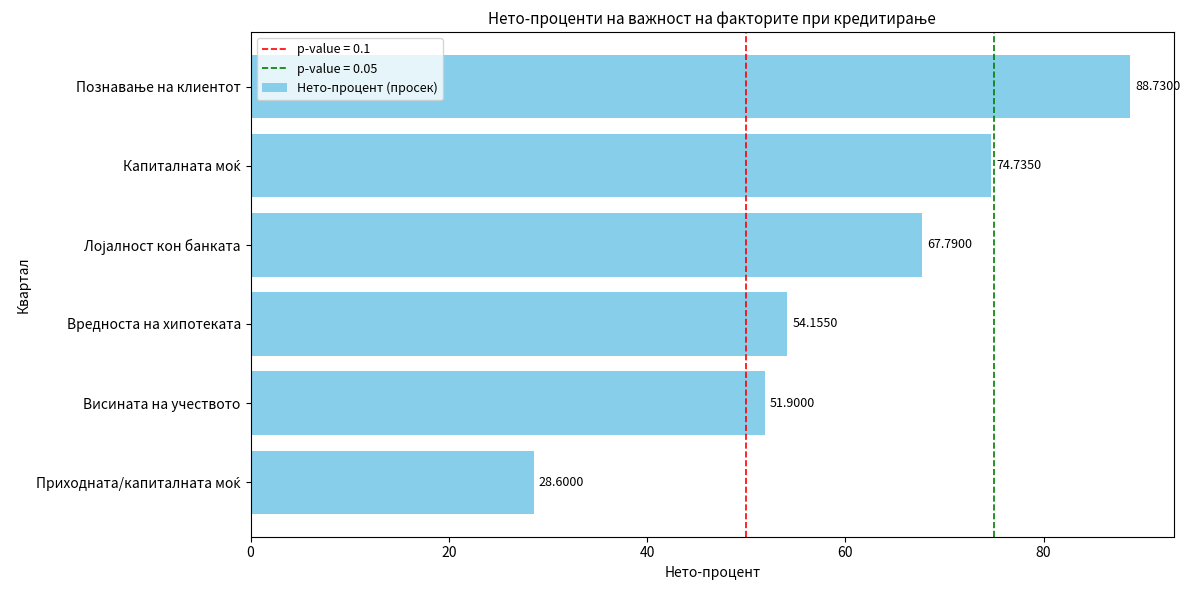

What is the difference between the maximum and minimum values?

60.1